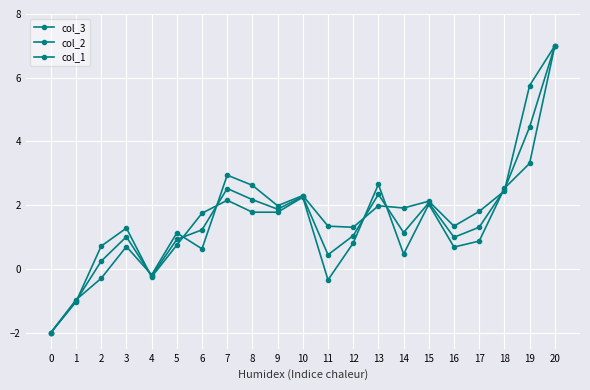

Which series has the largest total across all categories?

col_1